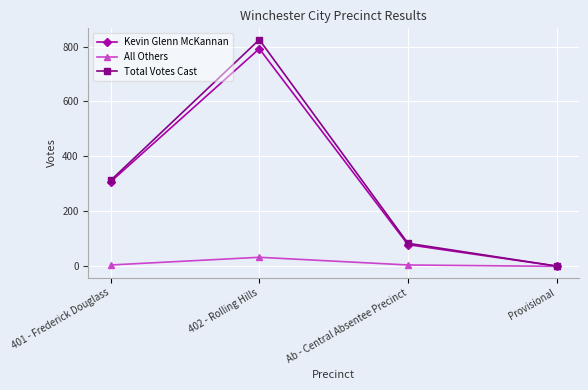

Is it true that All Others equals 33 at 402 - Rolling Hills?

True